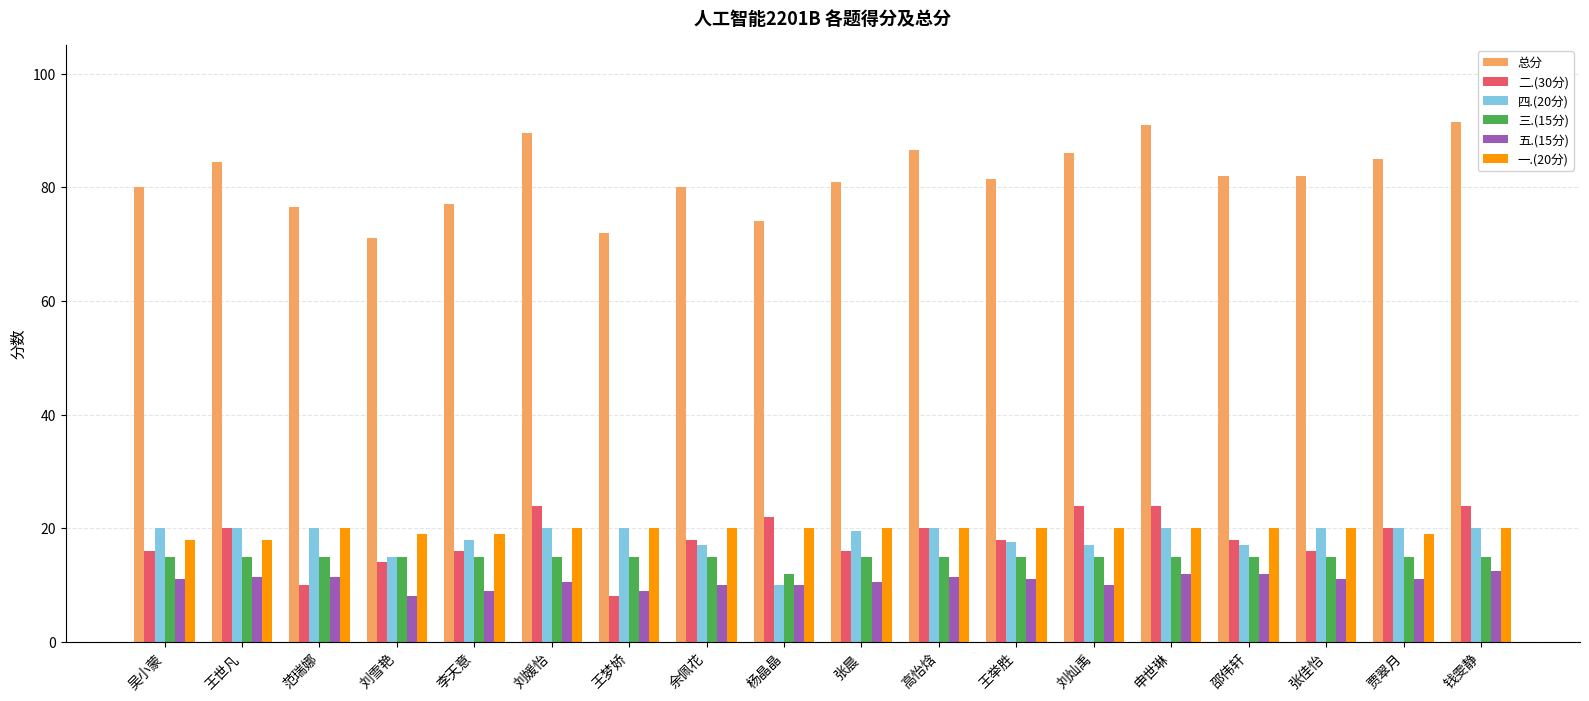

Reading left to right, what are all the values shown in this chart?

总分: 吴小蒙=80.0	王世凡=84.5	范瑞娜=76.5	刘雪艳=71.0	李天意=77.0	刘媛怡=89.5	王梦娇=72.0	余佩花=80.0	杨晶晶=74.0	张晨=81.0	高怡焓=86.5	王举胜=81.5	刘灿禹=86.0	申世琳=91.0	邵伟轩=82.0	张佳怡=82.0	贾翠月=85.0	钱雯静=91.5
二.(30分): 吴小蒙=16.0	王世凡=20.0	范瑞娜=10.0	刘雪艳=14.0	李天意=16.0	刘媛怡=24.0	王梦娇=8.0	余佩花=18.0	杨晶晶=22.0	张晨=16.0	高怡焓=20.0	王举胜=18.0	刘灿禹=24.0	申世琳=24.0	邵伟轩=18.0	张佳怡=16.0	贾翠月=20.0	钱雯静=24.0
四.(20分): 吴小蒙=20.0	王世凡=20.0	范瑞娜=20.0	刘雪艳=15.0	李天意=18.0	刘媛怡=20.0	王梦娇=20.0	余佩花=17.0	杨晶晶=10.0	张晨=19.5	高怡焓=20.0	王举胜=17.5	刘灿禹=17.0	申世琳=20.0	邵伟轩=17.0	张佳怡=20.0	贾翠月=20.0	钱雯静=20.0
三.(15分): 吴小蒙=15.0	王世凡=15.0	范瑞娜=15.0	刘雪艳=15.0	李天意=15.0	刘媛怡=15.0	王梦娇=15.0	余佩花=15.0	杨晶晶=12.0	张晨=15.0	高怡焓=15.0	王举胜=15.0	刘灿禹=15.0	申世琳=15.0	邵伟轩=15.0	张佳怡=15.0	贾翠月=15.0	钱雯静=15.0
五.(15分): 吴小蒙=11.0	王世凡=11.5	范瑞娜=11.5	刘雪艳=8.0	李天意=9.0	刘媛怡=10.5	王梦娇=9.0	余佩花=10.0	杨晶晶=10.0	张晨=10.5	高怡焓=11.5	王举胜=11.0	刘灿禹=10.0	申世琳=12.0	邵伟轩=12.0	张佳怡=11.0	贾翠月=11.0	钱雯静=12.5
一.(20分): 吴小蒙=18.0	王世凡=18.0	范瑞娜=20.0	刘雪艳=19.0	李天意=19.0	刘媛怡=20.0	王梦娇=20.0	余佩花=20.0	杨晶晶=20.0	张晨=20.0	高怡焓=20.0	王举胜=20.0	刘灿禹=20.0	申世琳=20.0	邵伟轩=20.0	张佳怡=20.0	贾翠月=19.0	钱雯静=20.0